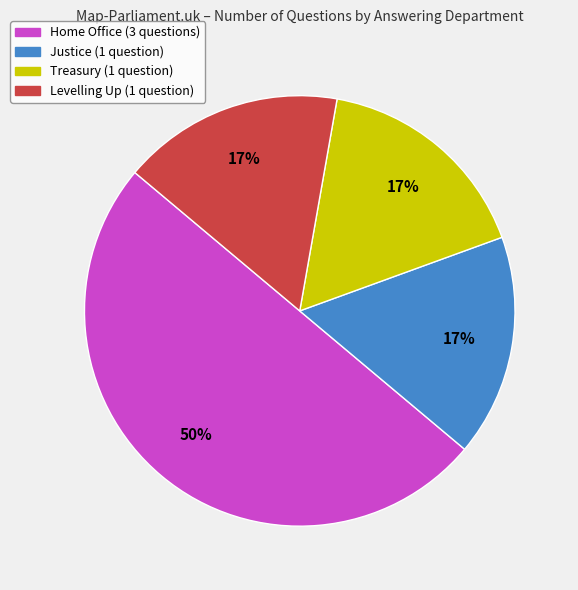

To the nearest percent, what is the difference between the largest and smallest slice percentages?

33%